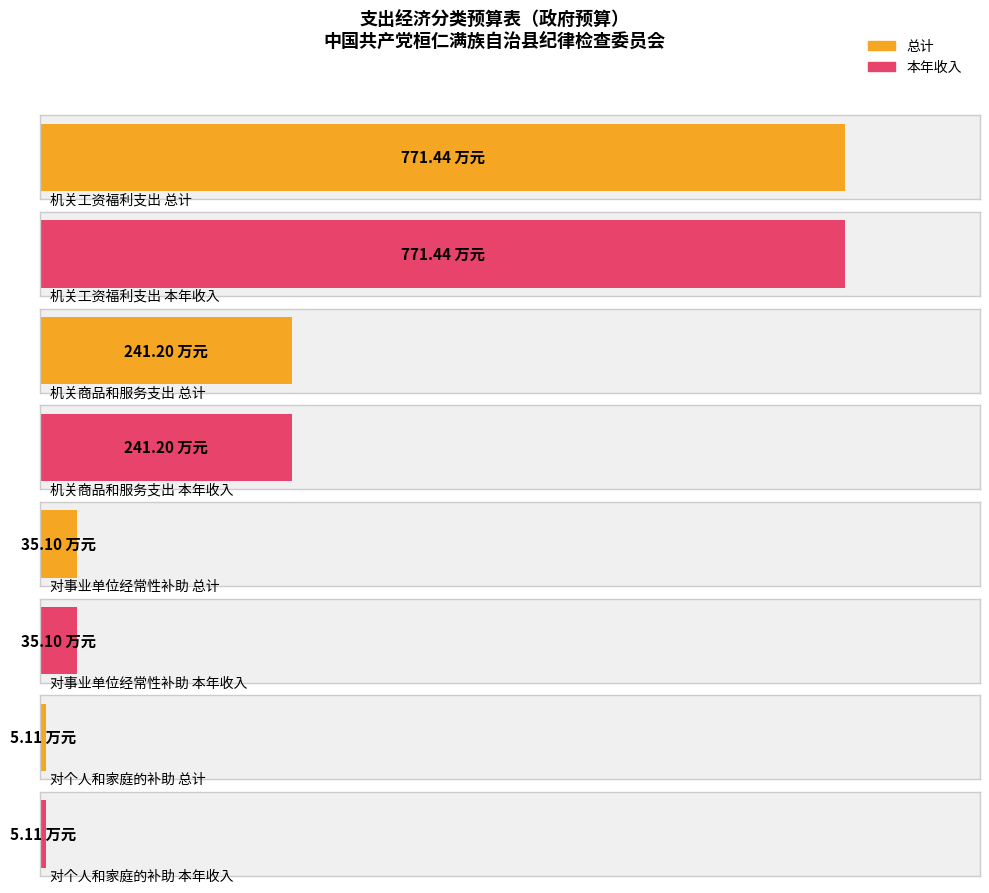

How many bars are there in each group?

2